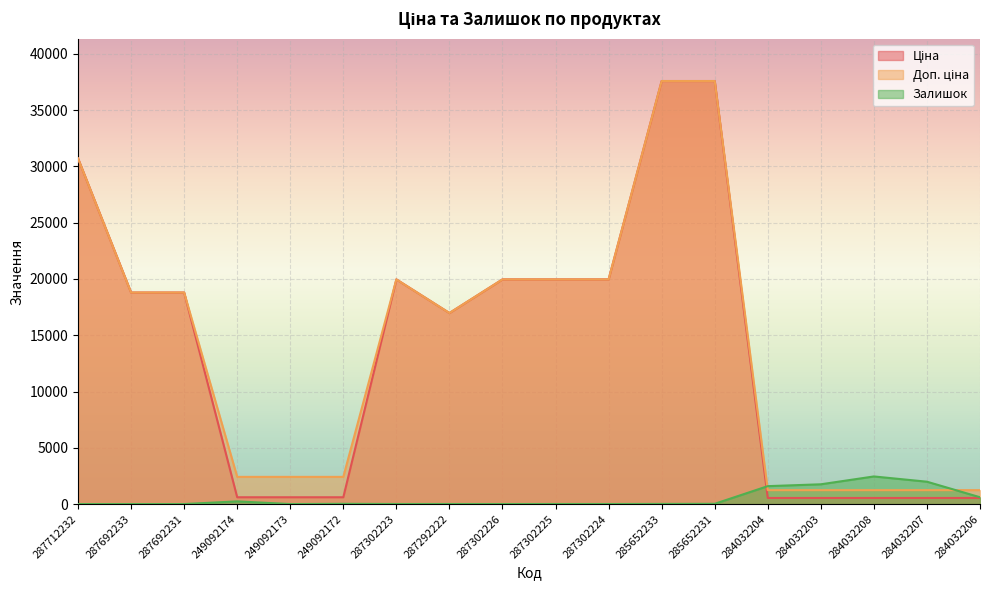

At 284032206, list the series in order from largest to smallest.

Доп. ціна, Залишок, Ціна